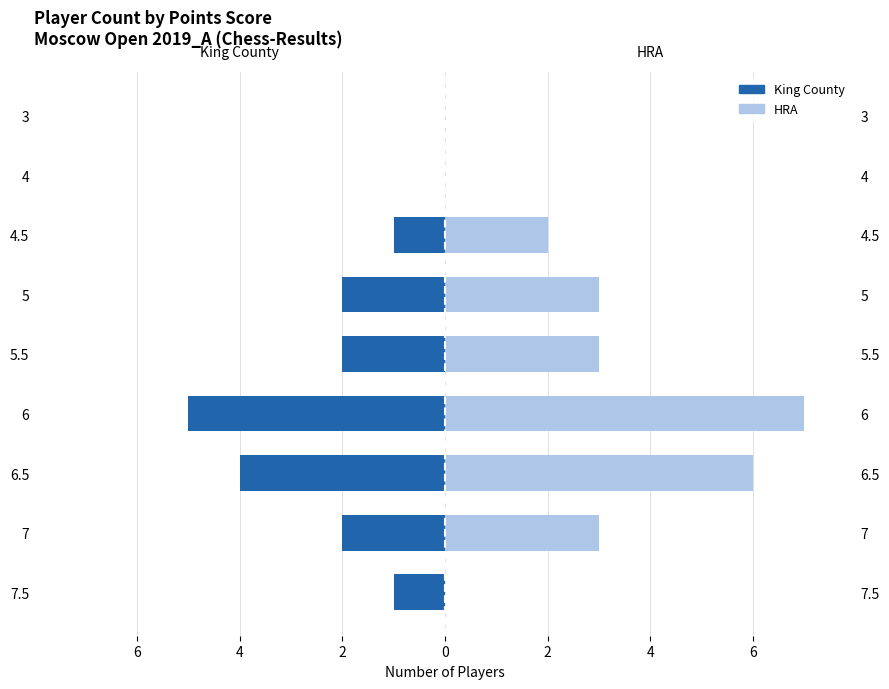

How many data points in King County (Female) are less than -2?

2